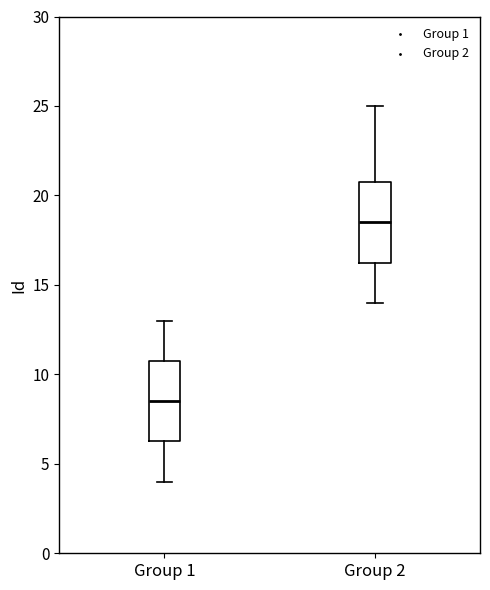

Reading left to right, read every box against the y-axis: the position of its median line, the range the box covers, and the ends of its whiskers. The values are not printed on the chart, so give them approximately, as read against the axis.

Group 1: median 8.5, box 6.5 to 11.0, whiskers 4.0 to 13.0
Group 2: median 18.5, box 16.5 to 21.0, whiskers 14.0 to 25.0